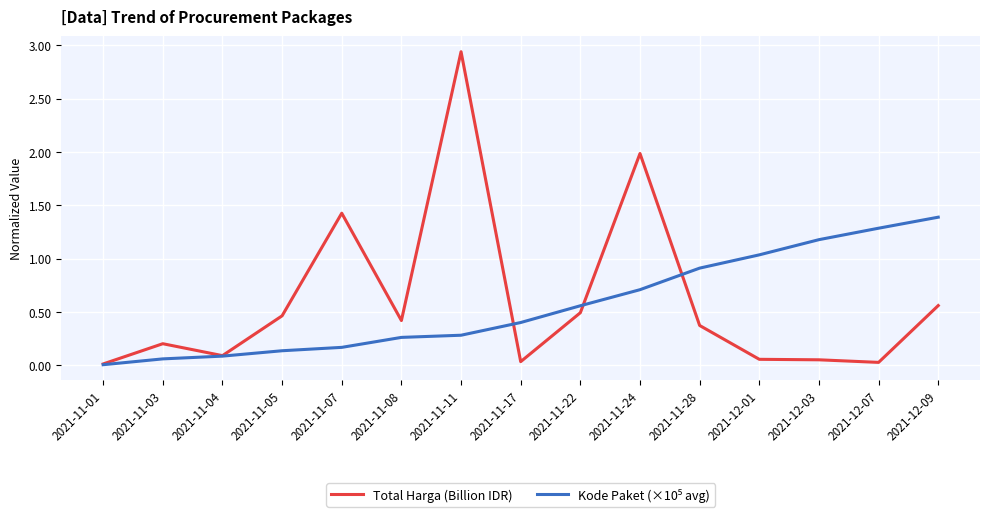

Which series has the widest spread of values?

Total Harga (Billion IDR)